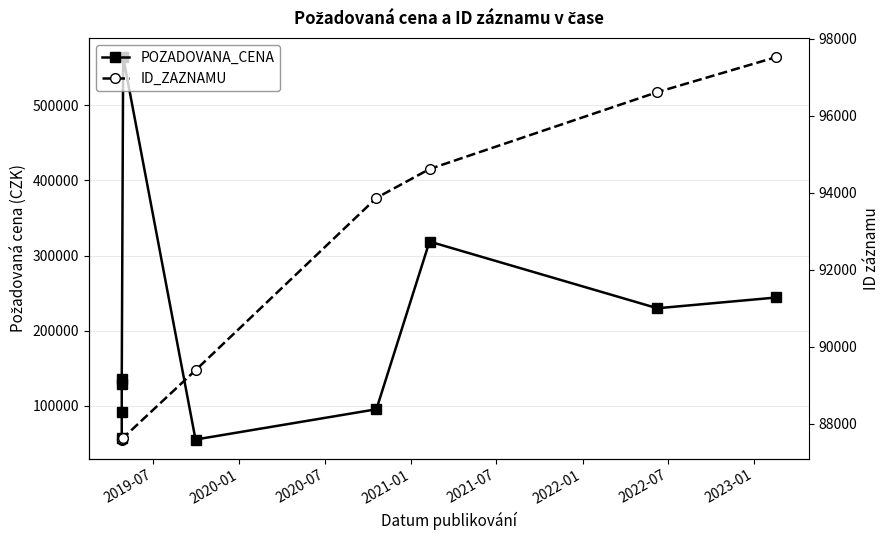

How many lines are shown in the chart?

2